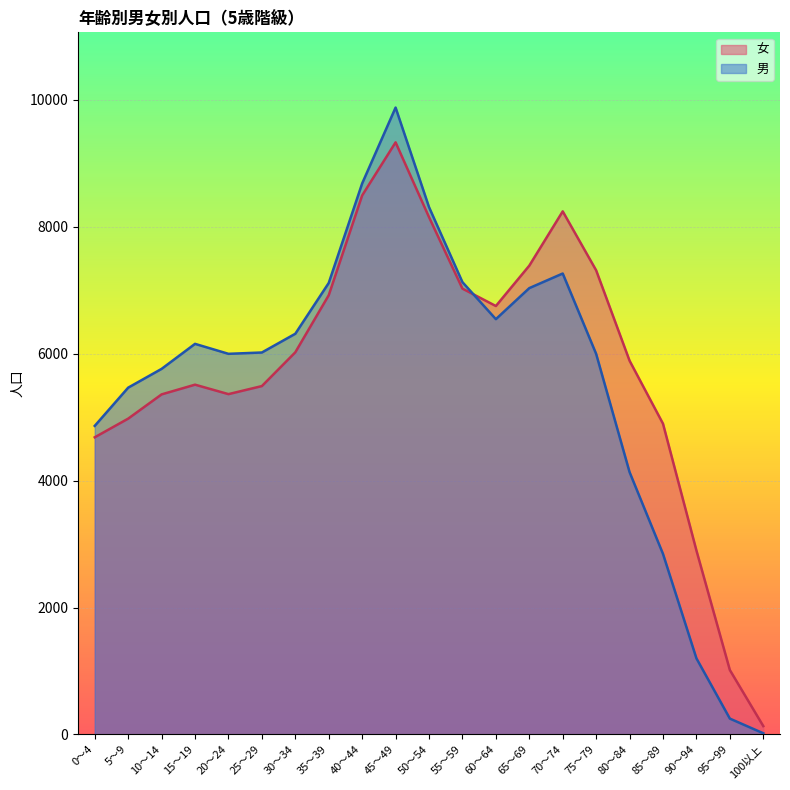

How many lines are shown in the chart?

2